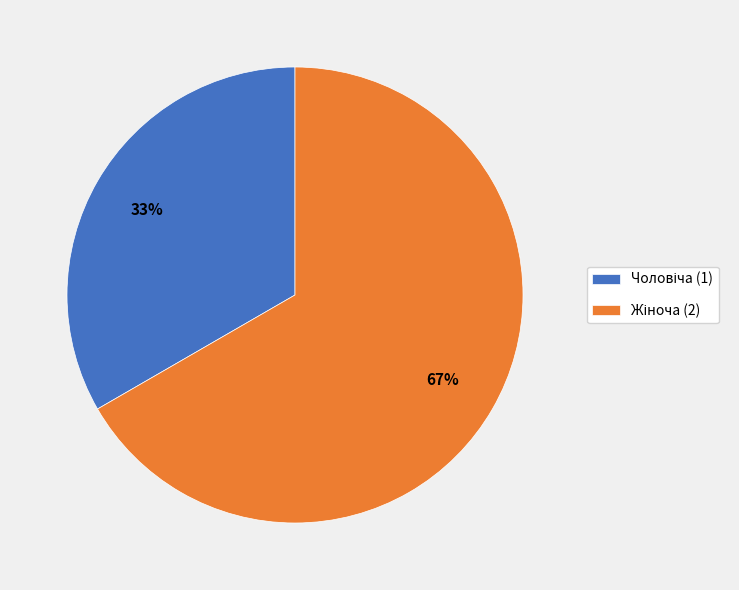

Is there a majority slice in this chart?

Yes